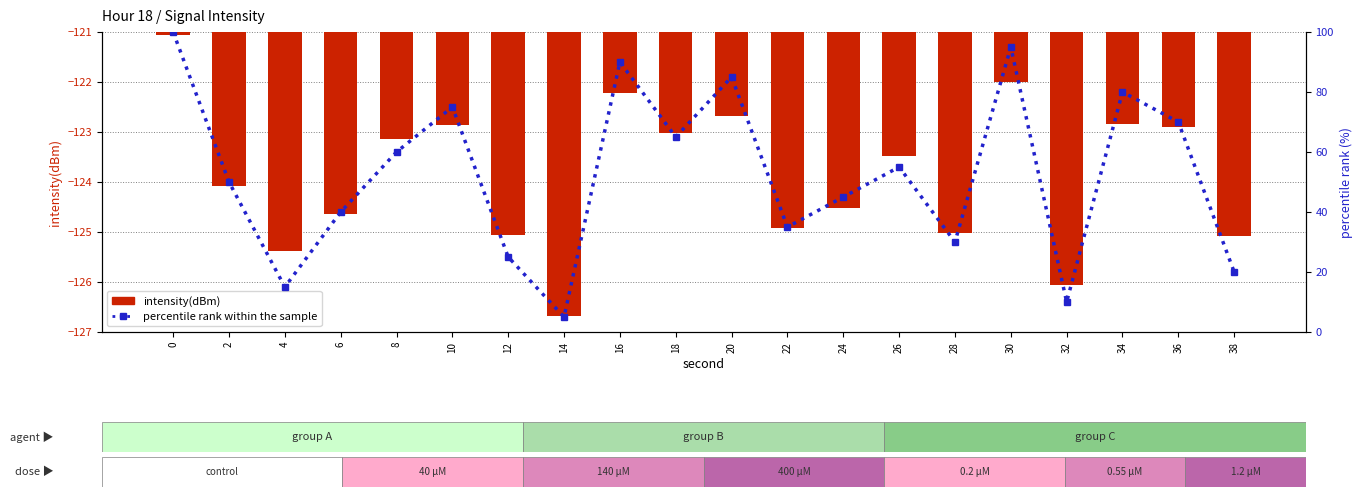

Reading right to left, transcribe all the data shown in this chart.

intensity(dBm): -125.1	-122.9	-122.8	-126.1	-122.0	-125.0	-123.5	-124.5	-124.9	-122.7	-123.0	-122.2	-126.7	-125.1	-122.9	-123.1	-124.6	-125.4	-124.1	-121.1
percentile rank within the sample: 20.0	70.0	80.0	10.0	95.0	30.0	55.0	45.0	35.0	85.0	65.0	90.0	5.0	25.0	75.0	60.0	40.0	15.0	50.0	100.0